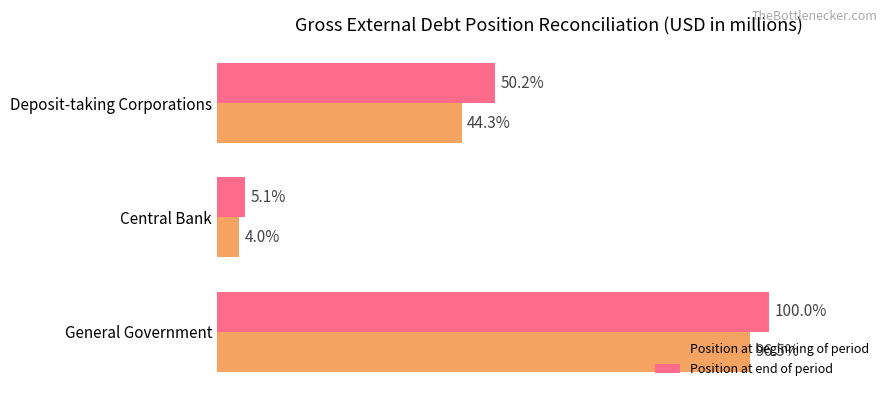

What are all the series names shown in the legend?

Position at beginning of period, Position at end of period